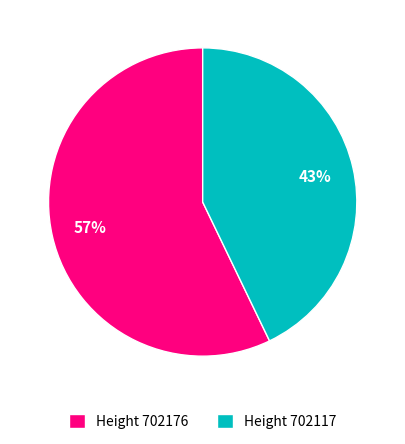

True or false: Height 702117 accounts for 29% of the total.

False